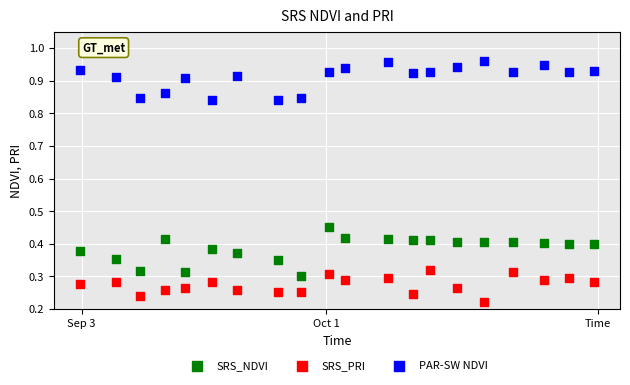

Across all data points, what is the range of X values (max minus min)?

19.0